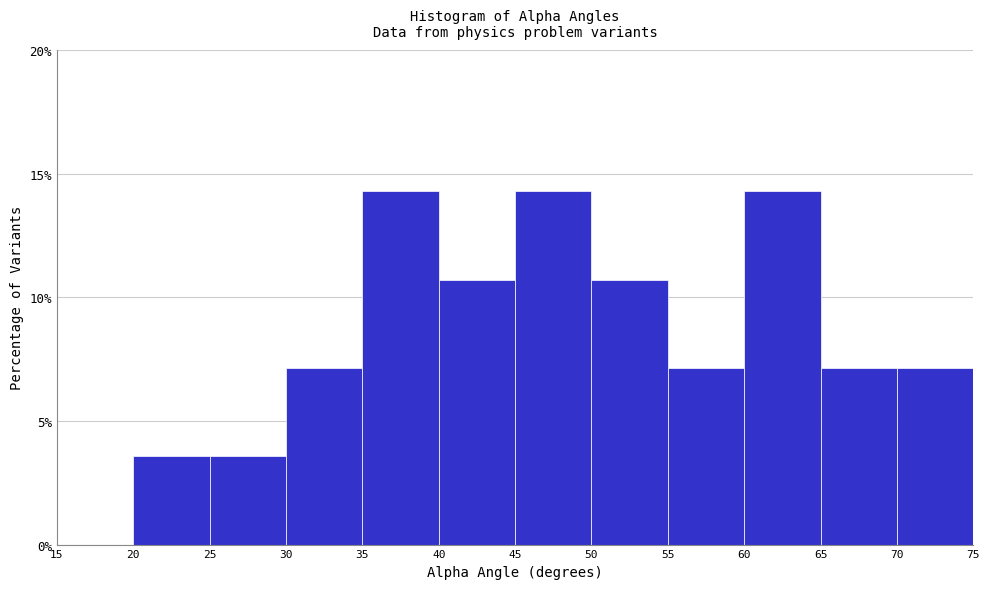

Reading left to right, list every bar in this chart as the range it spans on the x-axis followed by its height. The values are not printed on the chart, so give them approximately, as read against the axis.

15 to 20: 0
20 to 25: 3.5
25 to 30: 3.5
30 to 35: 7.0
35 to 40: 14.5
40 to 45: 10.5
45 to 50: 14.5
50 to 55: 10.5
55 to 60: 7.0
60 to 65: 14.5
65 to 70: 7.0
70 to 75: 7.0